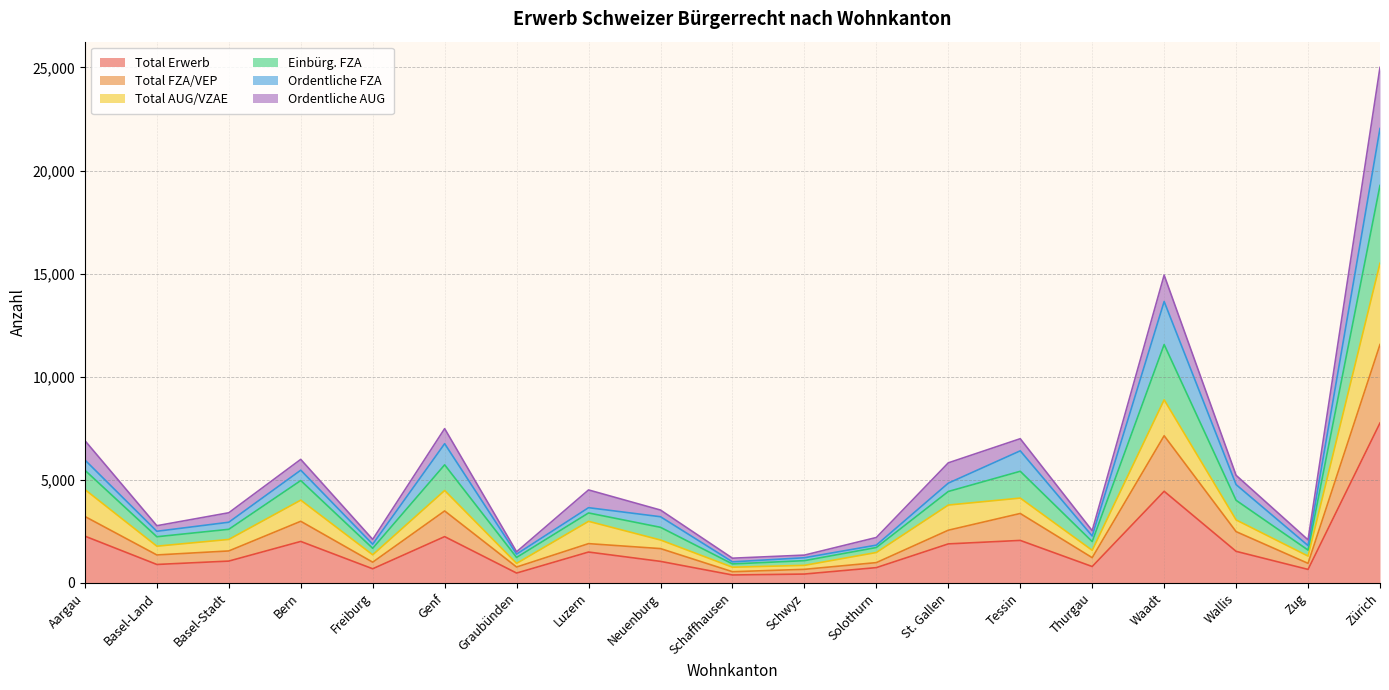

Where does the Einbürg. FZA series first go above 1657?

Aargau